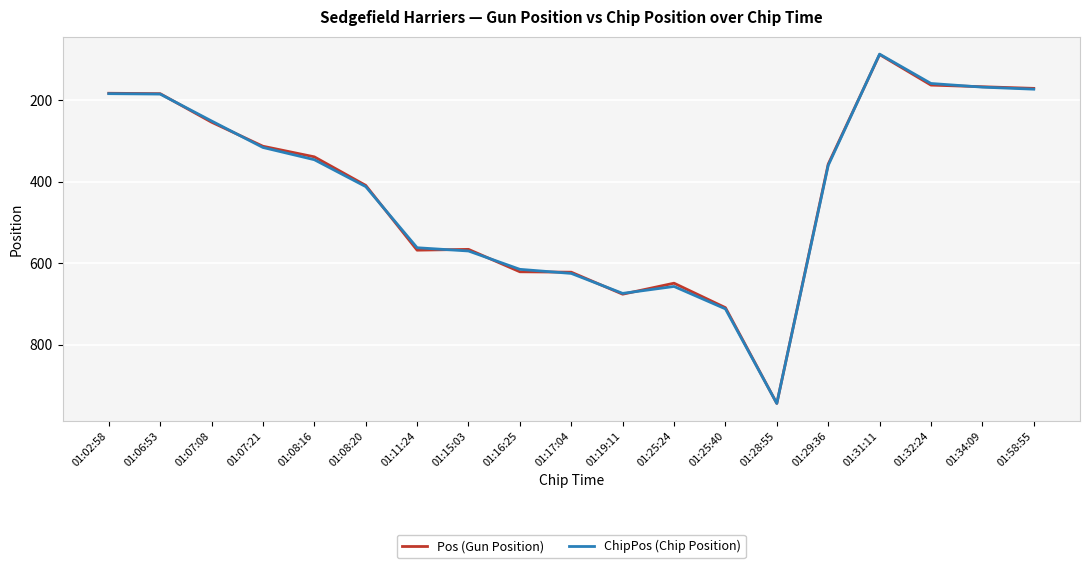

What is the total value across all series at 01:29:36?

717